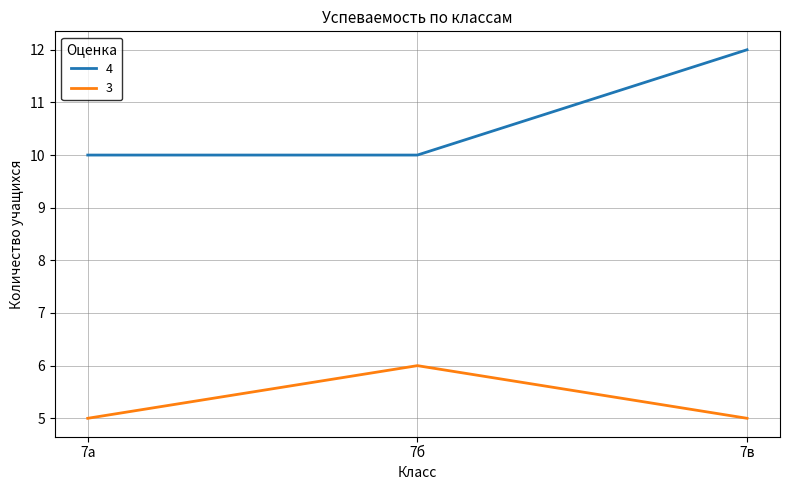

Count the number of data series in this chart.

2